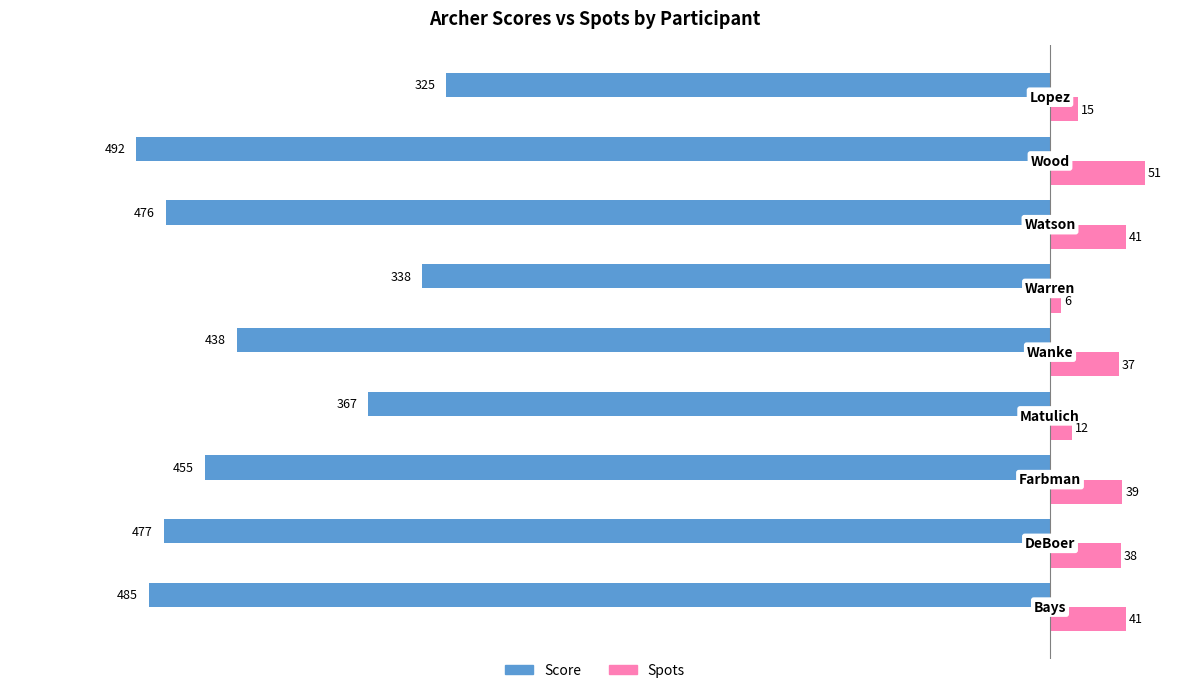

What is the difference between the maximum and minimum values in the Score series?

167